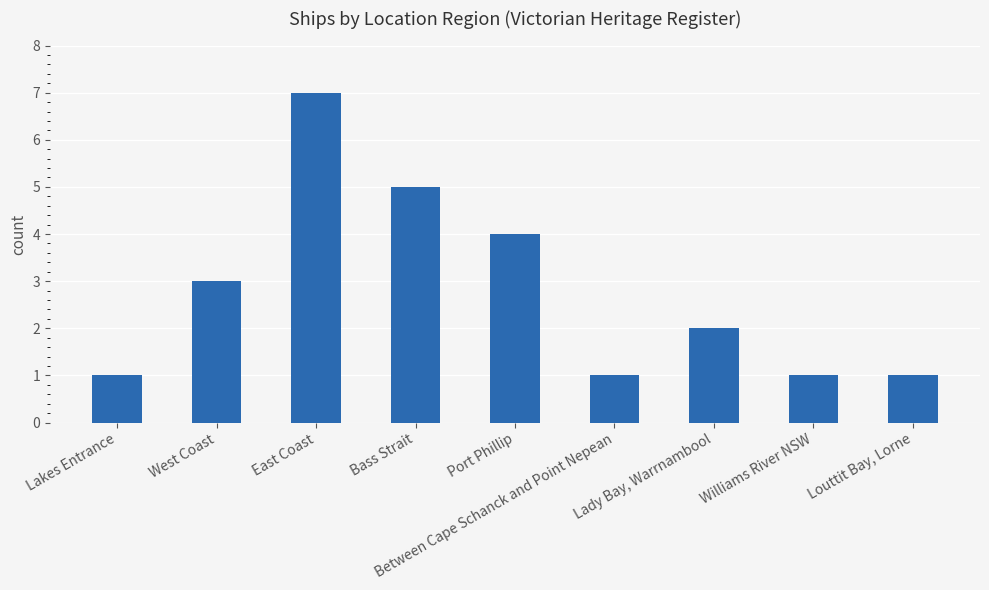

How many bars are there in total?

9